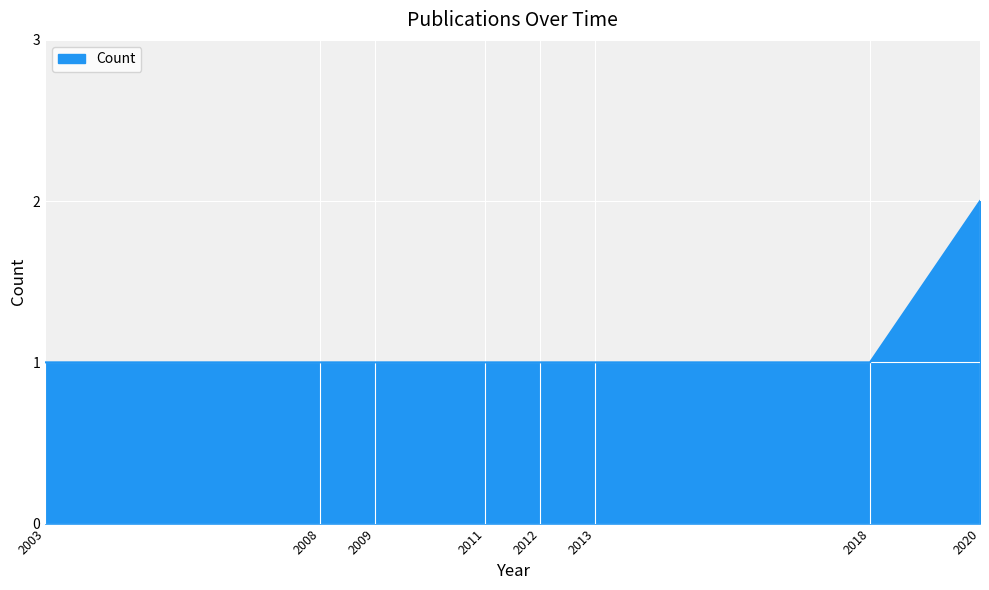

What is the sum of all values?

9